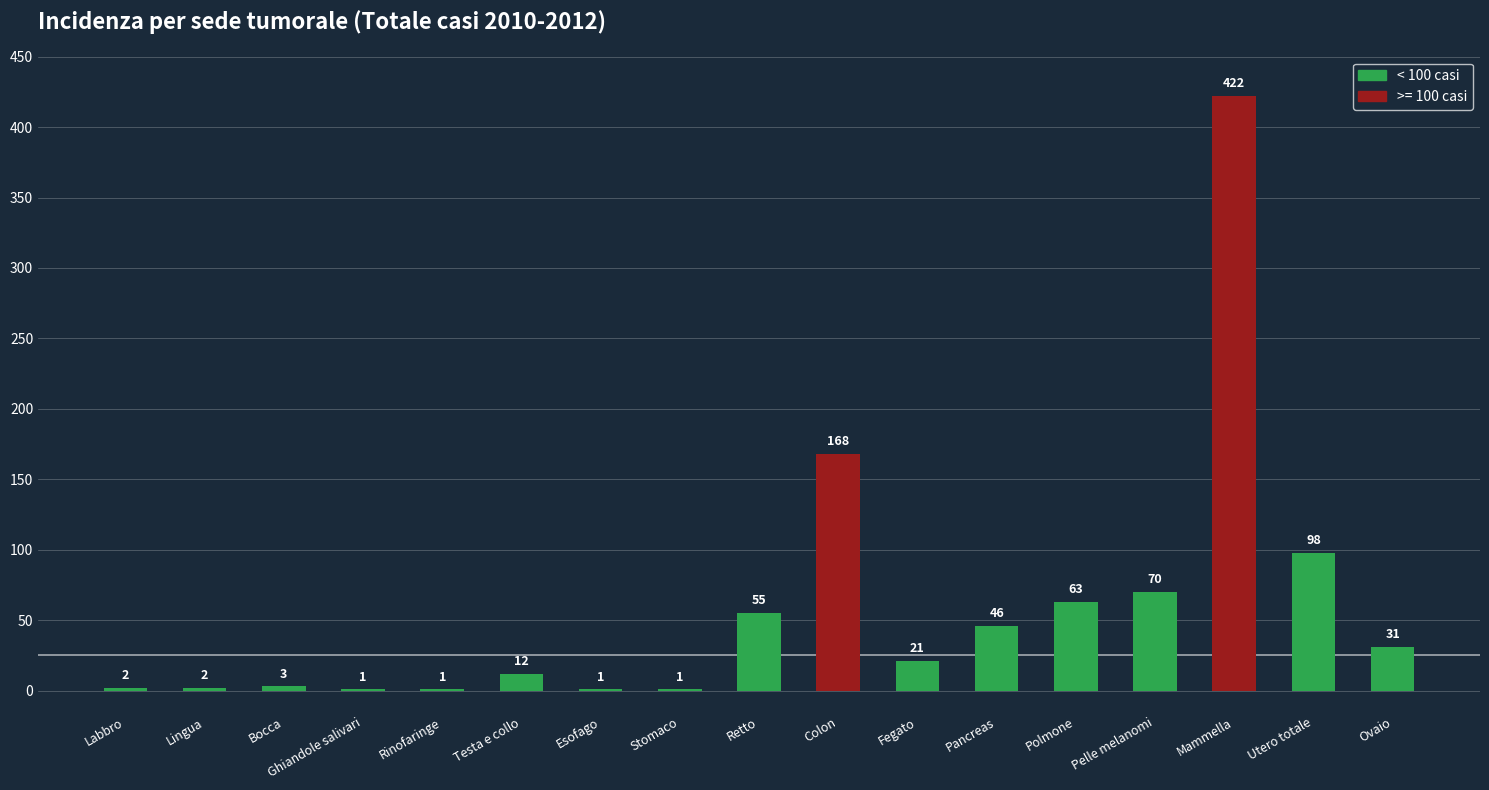

Are the bars grouped side by side (vs. stacked)?

No